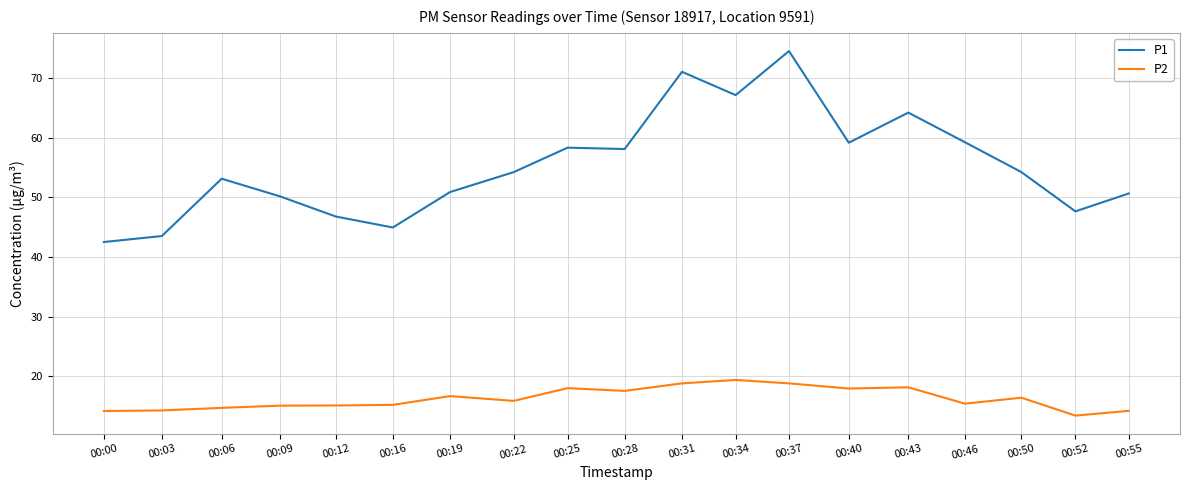

What is the spread (max minus min) of values at 00:03?

29.2